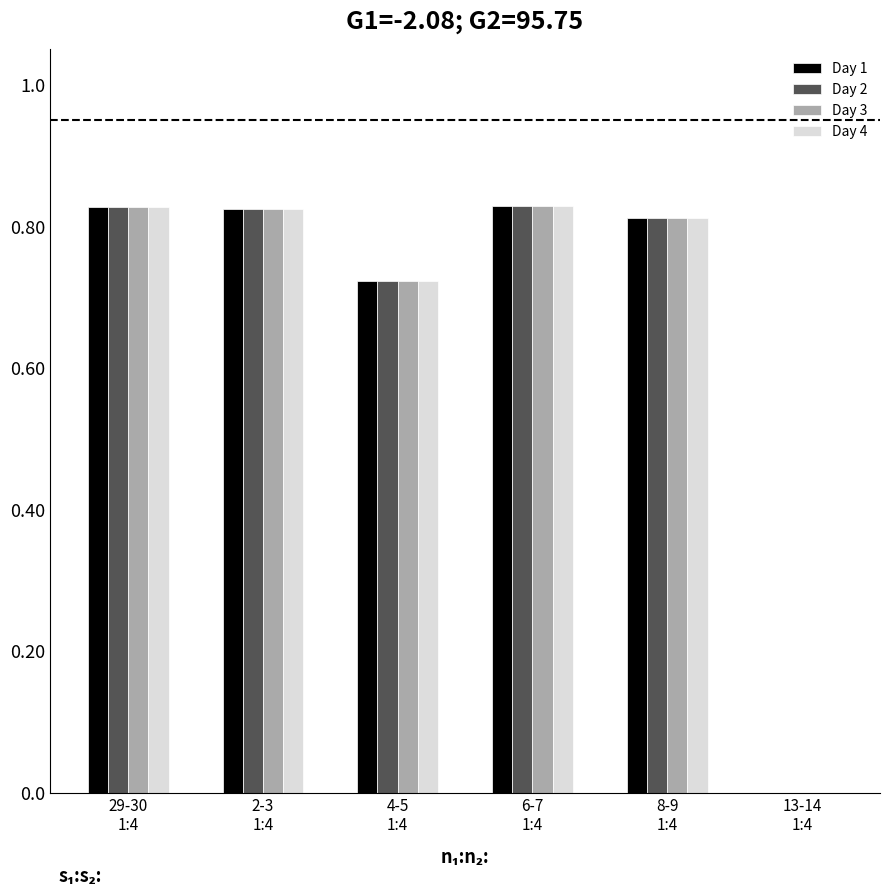

What is the sum of all Day 4 values?

4.0